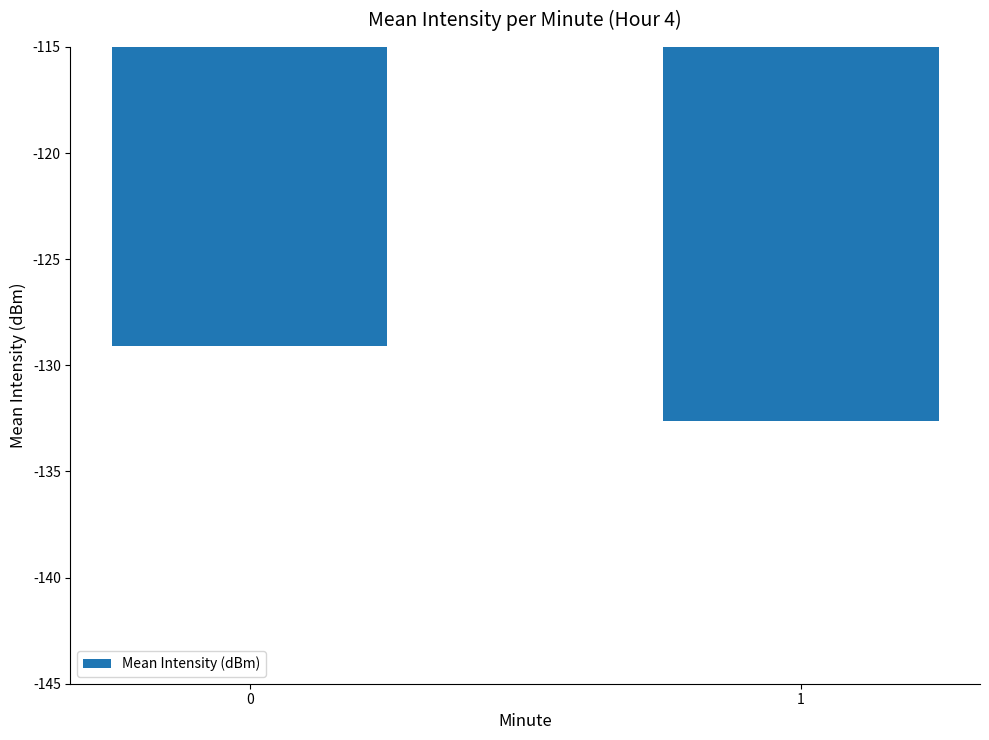

Does the chart contain stacked bars?

No